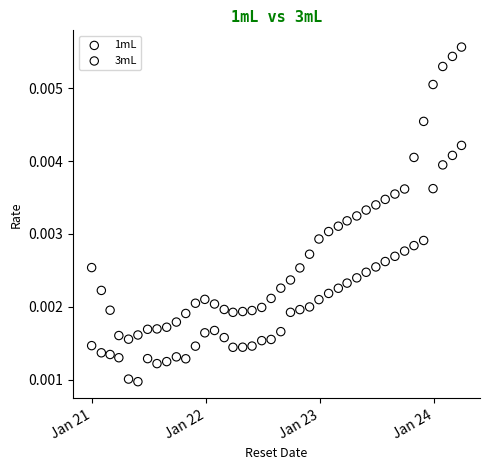

Which series contains the lowest Y value?

1mL